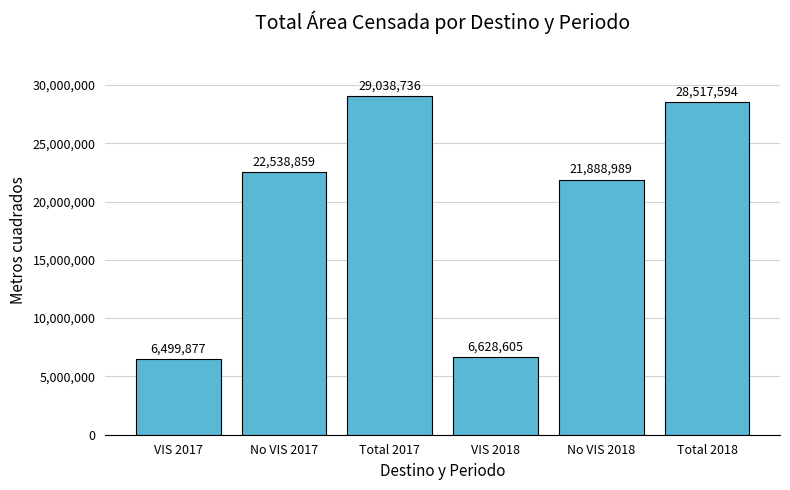

What is the greatest value displayed?

29038736